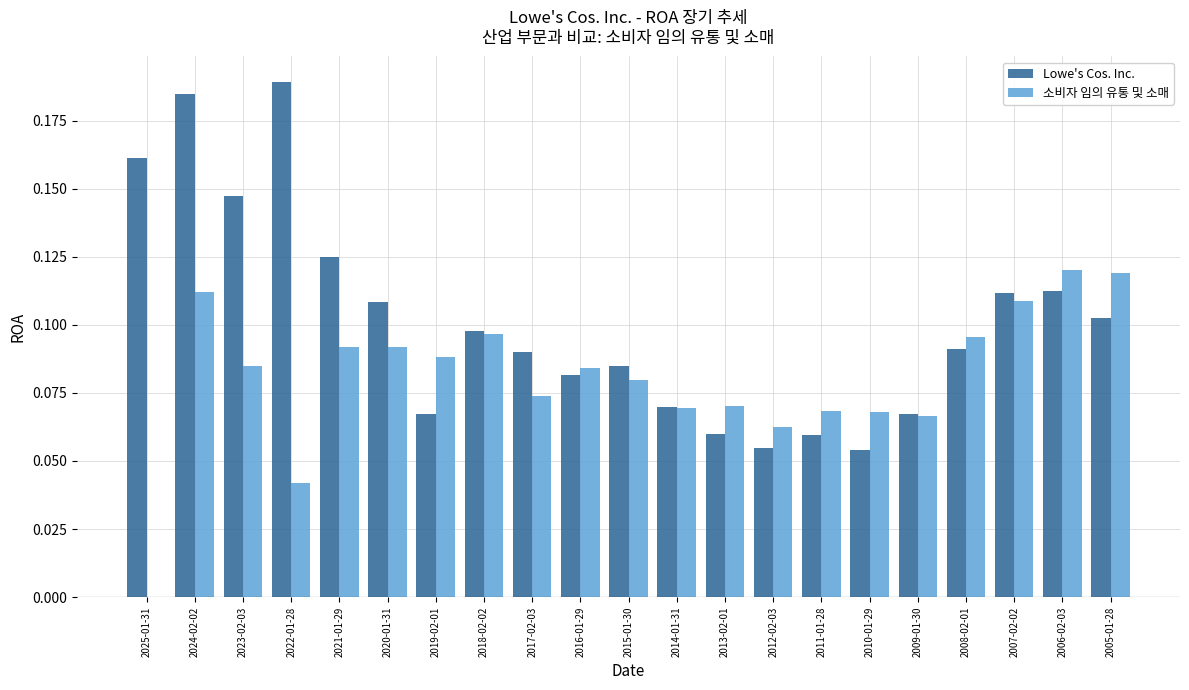

Which series has the largest total across all categories?

Lowe's Cos. Inc.